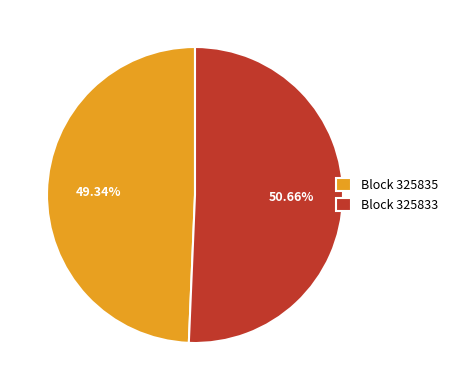

Which category has the smallest portion of the pie?

Block 325835